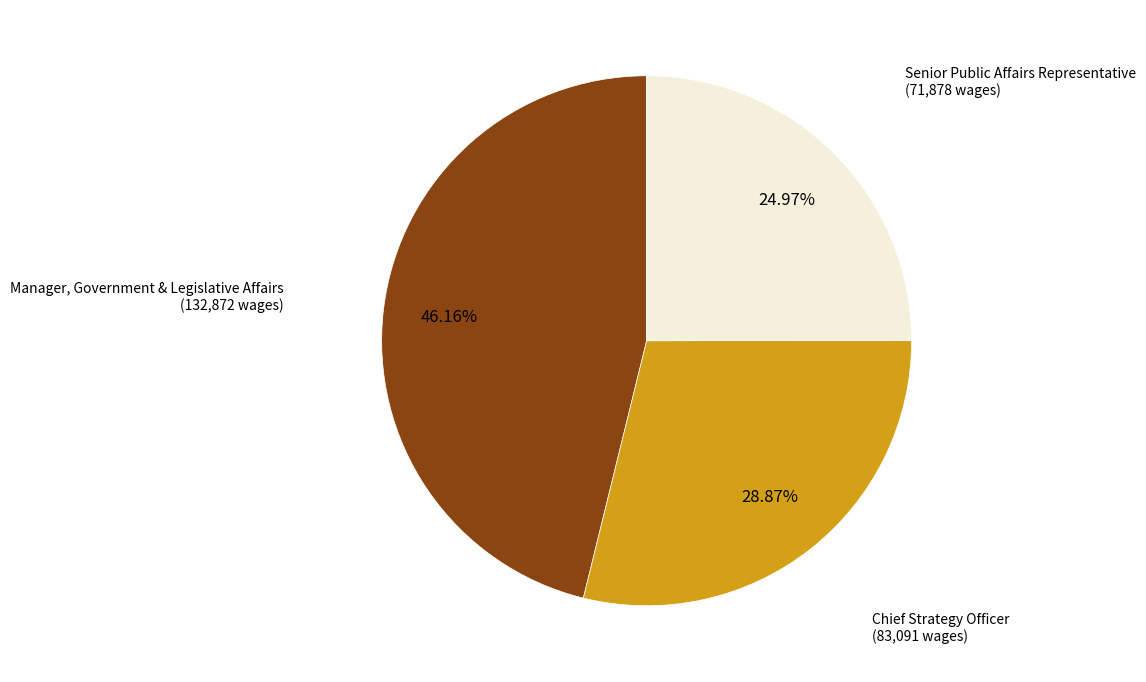

What percentage is NOT represented by Manager, Government & Legislative Affairs?

53.8%